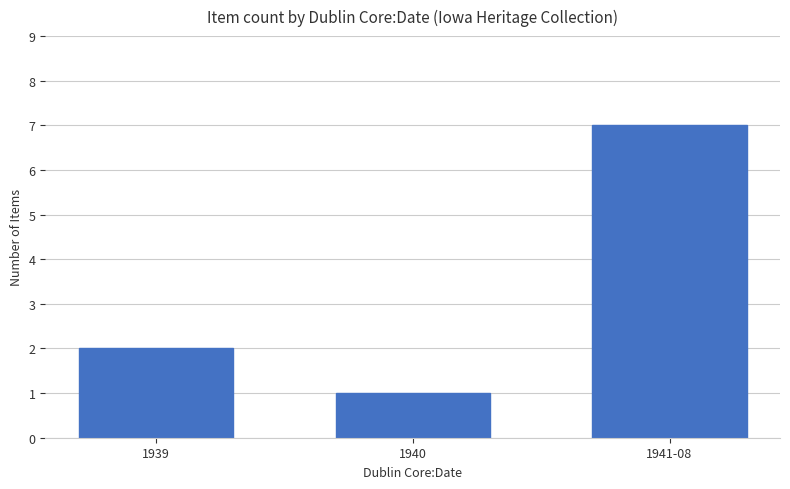

Approximately how many times larger is the value at 1941-08 compared to 1940?

7.0